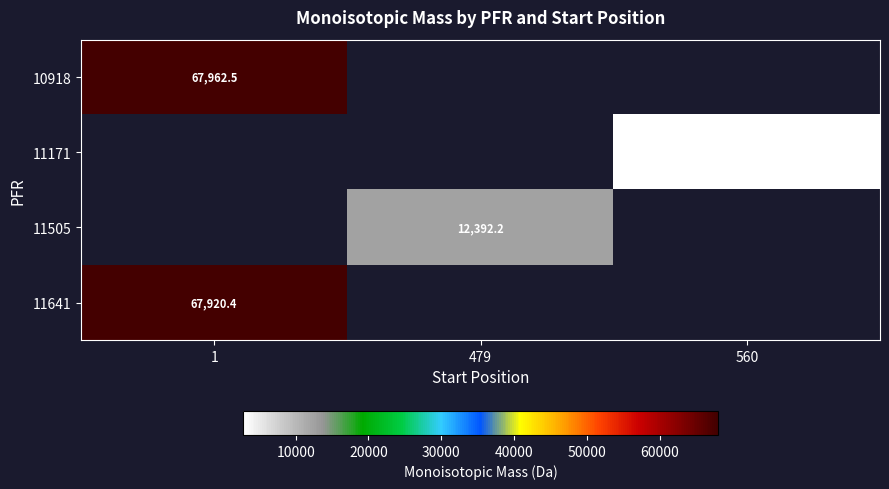

Rank the categories by 11505 value from lowest to highest.

1, 479, 560